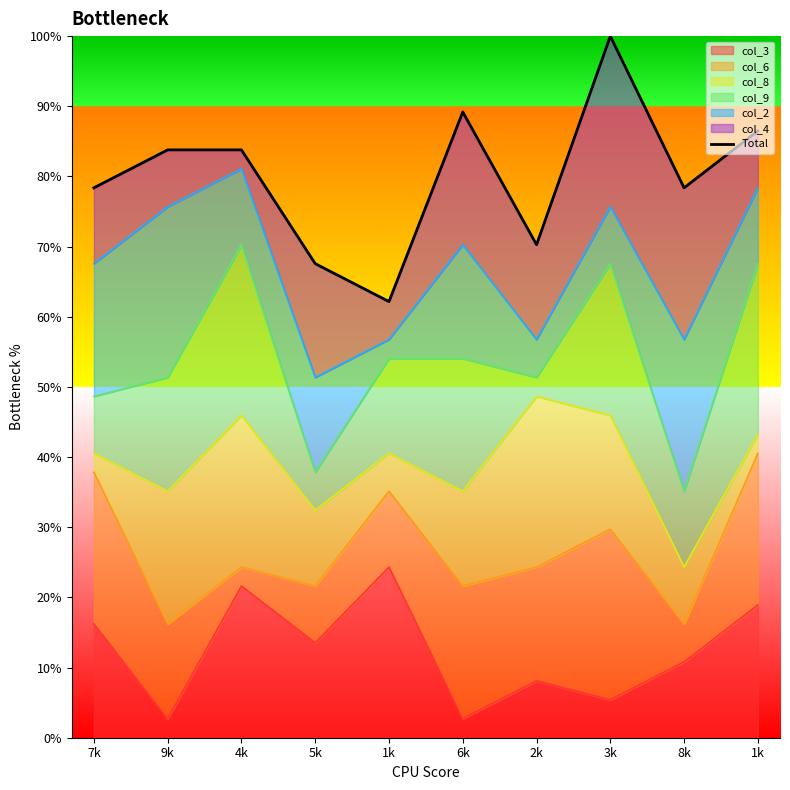

Between 6k and 8k, which is larger?

6k